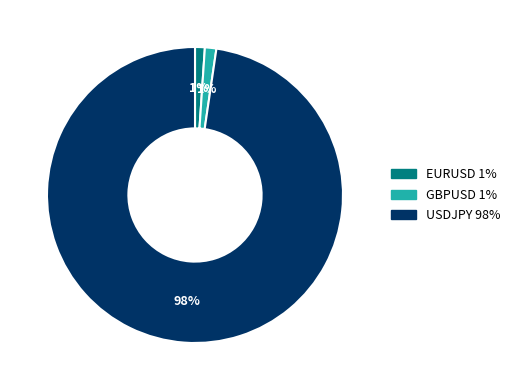

Which category has the biggest portion of the pie?

USDJPY